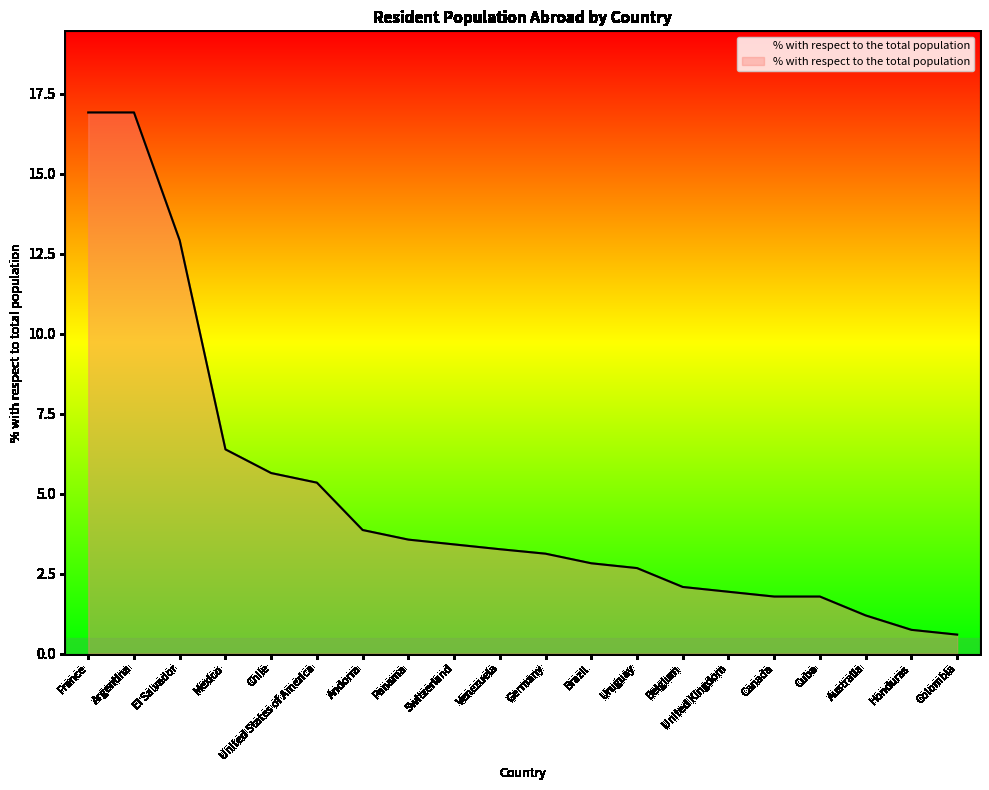

What position from the right is Chile?

16